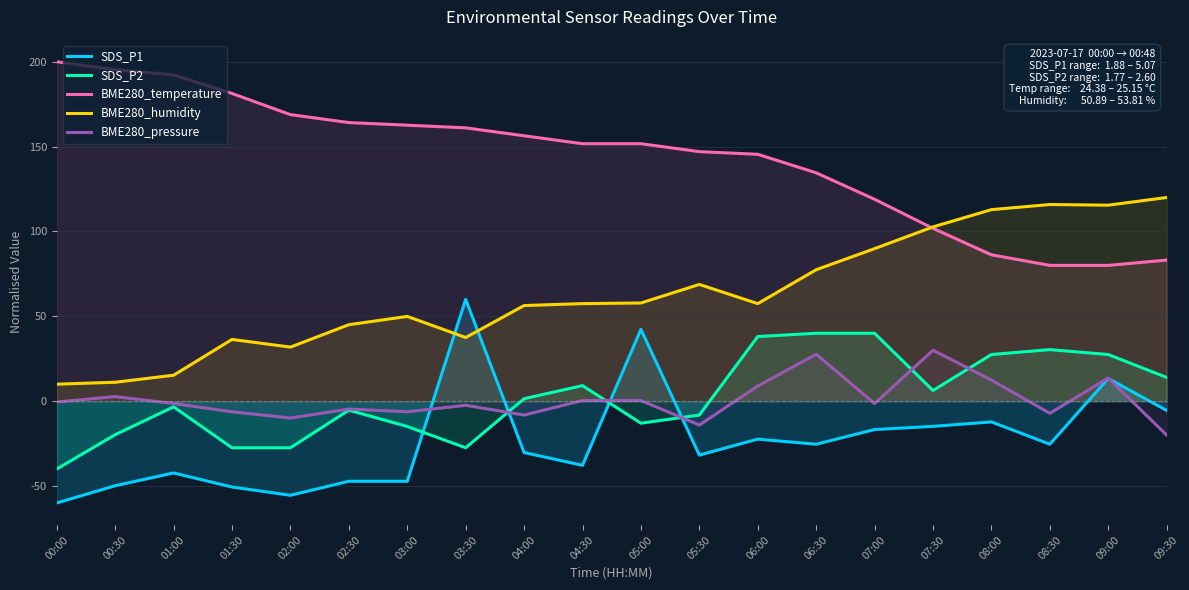

Does the chart have visible grid lines?

Yes